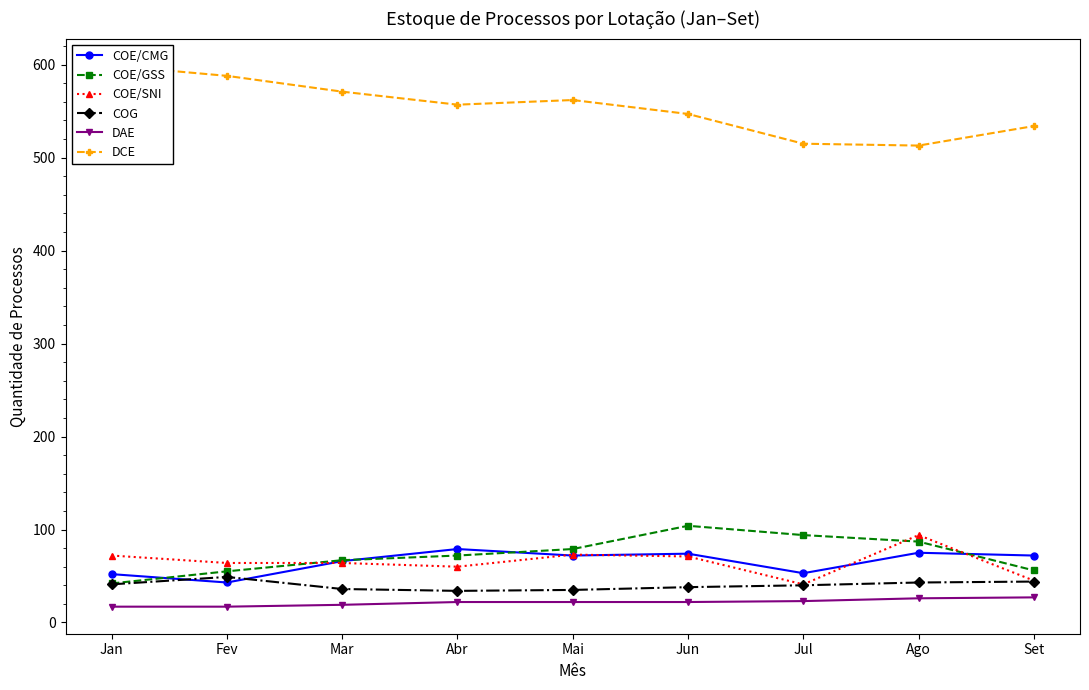

Where is COE/CMG nearest to the value 61?

Mar